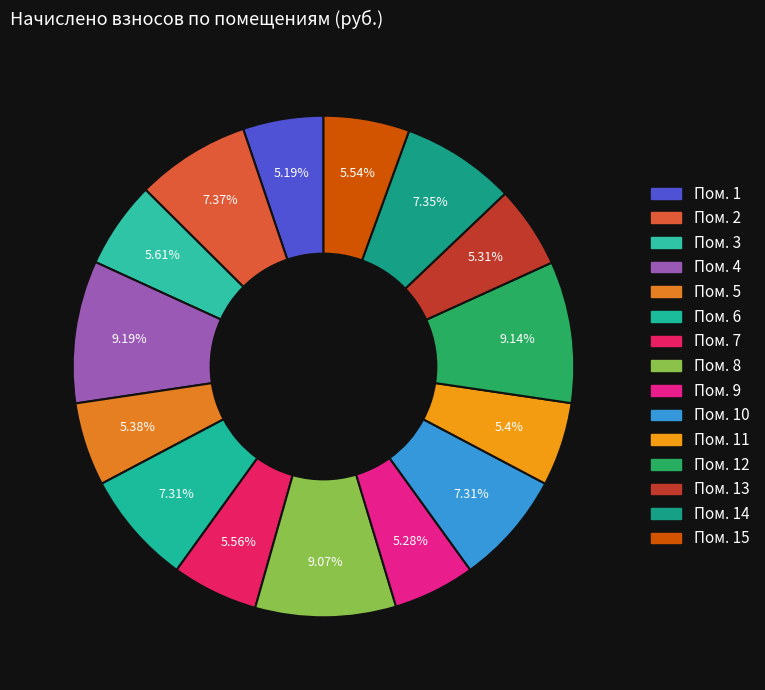

What is the smallest slice in the pie chart?

1